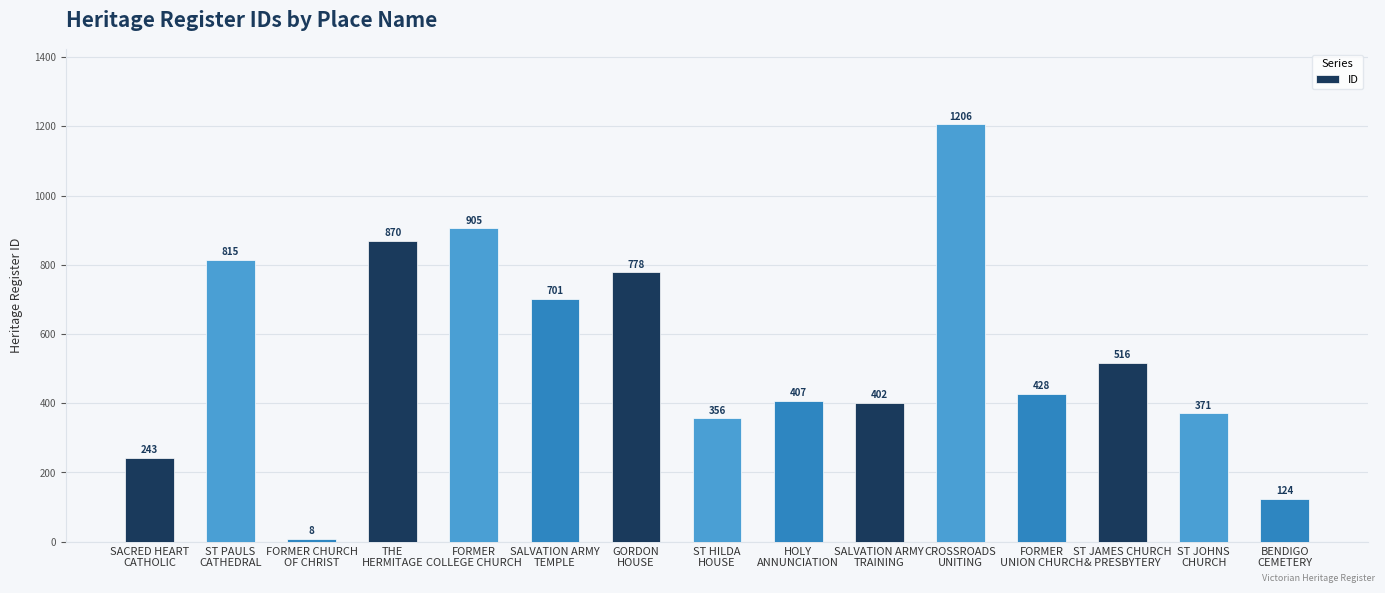

Which category has the lowest value across all series?

FORMER CHURCH
OF CHRIST